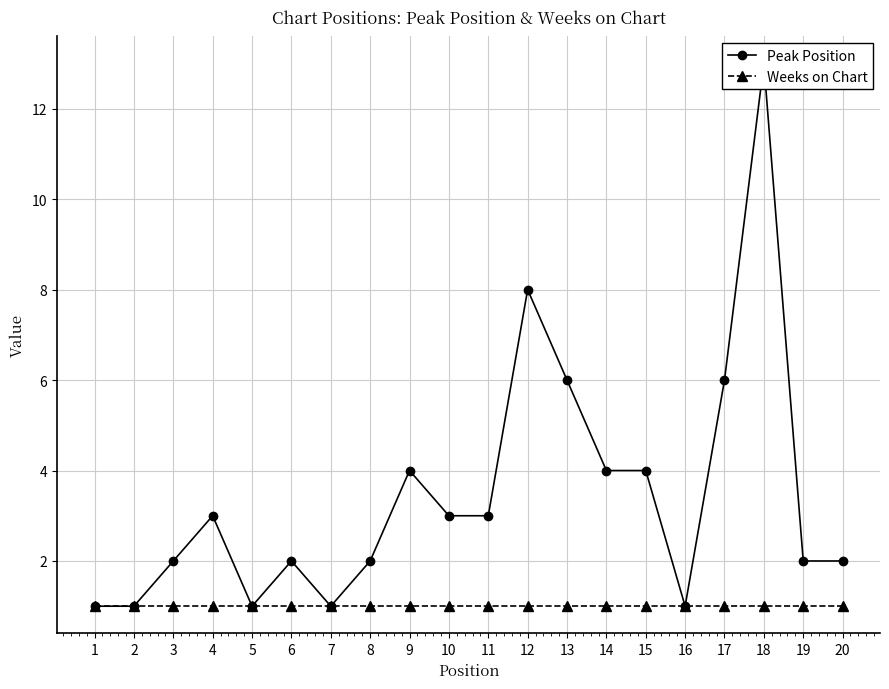

Does the chart display data point markers on the line(s)?

Yes